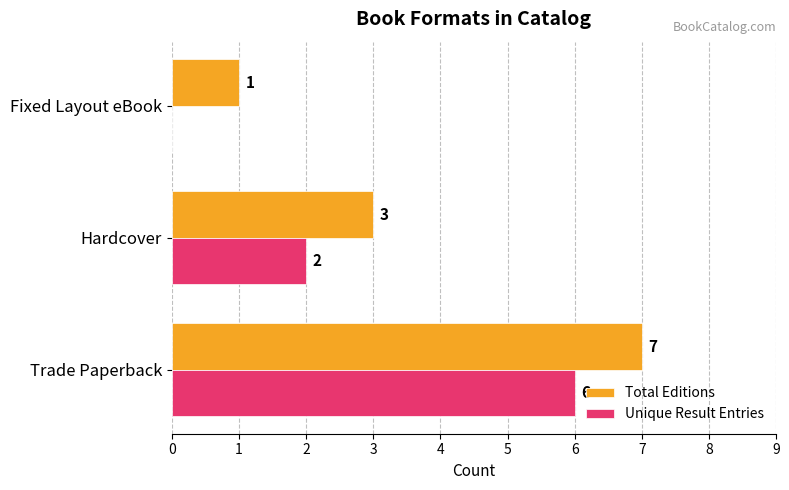

What is the sum of all Unique Result Entries values?

8